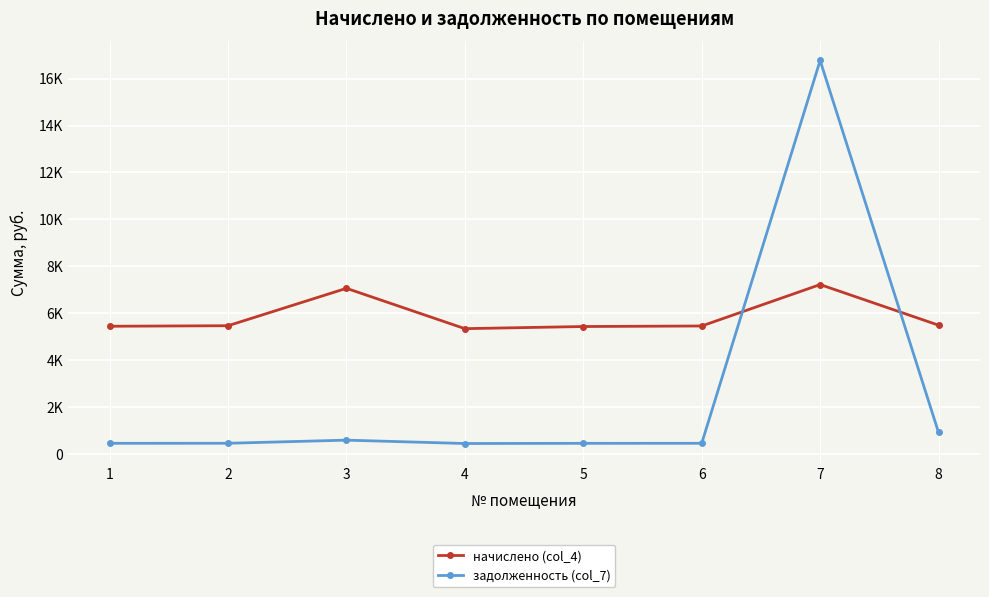

Reading right to left, list all the values displayed in this chart.

начислено (col_4): 5489.0	7220.0	5454.8	5432.0	5341.0	7060.6	5466.2	5443.4
задолженность (col_7): 914.8	16772.5	454.6	452.7	445.1	588.4	455.5	453.6